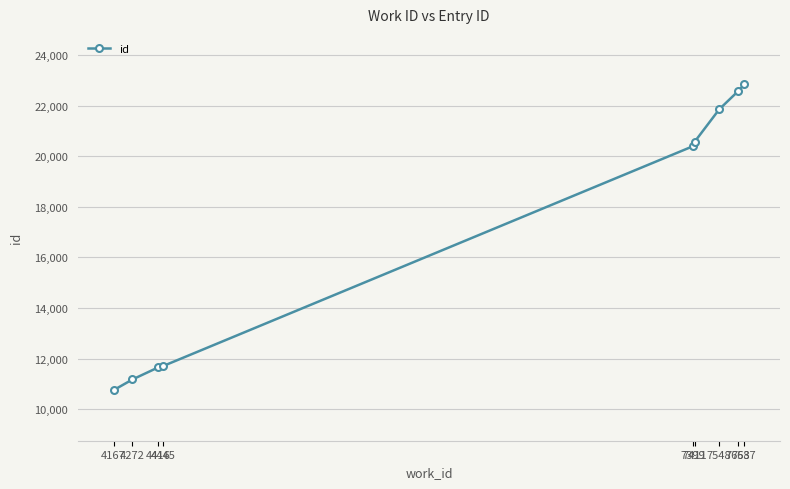

True or false: there are more than 2 points higher than both neighbors.

False